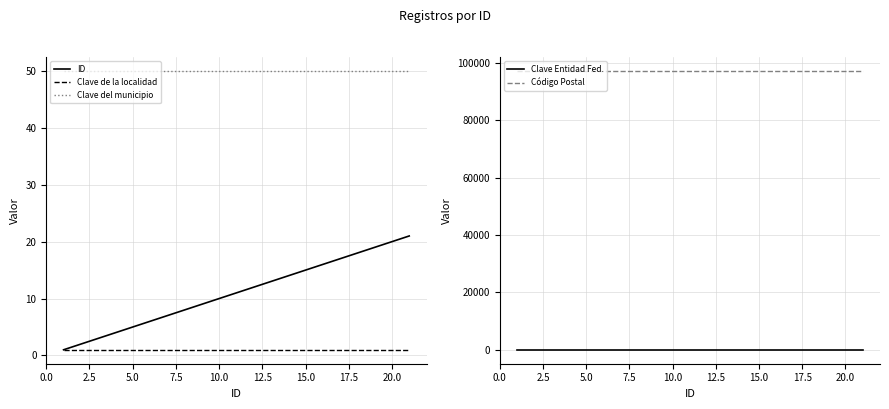

Rank the series by their maximum value, from highest to lowest.

Código Postal, Clave del municipio, Clave Entidad Fed., ID, Clave de la localidad